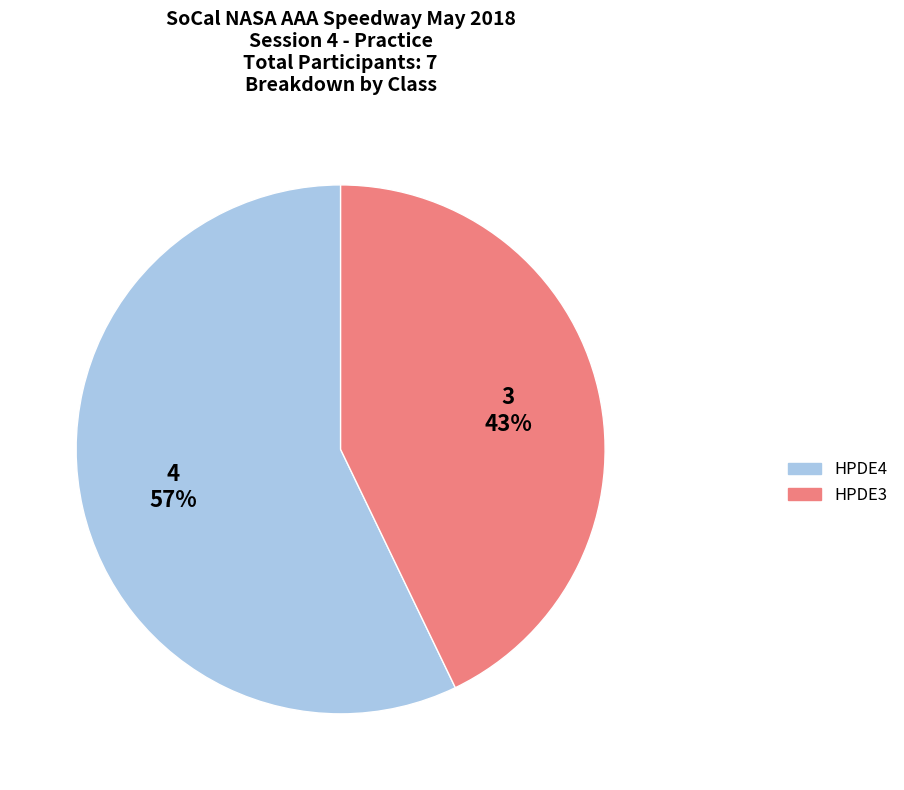

Is there any slice that represents more than half of the pie?

Yes